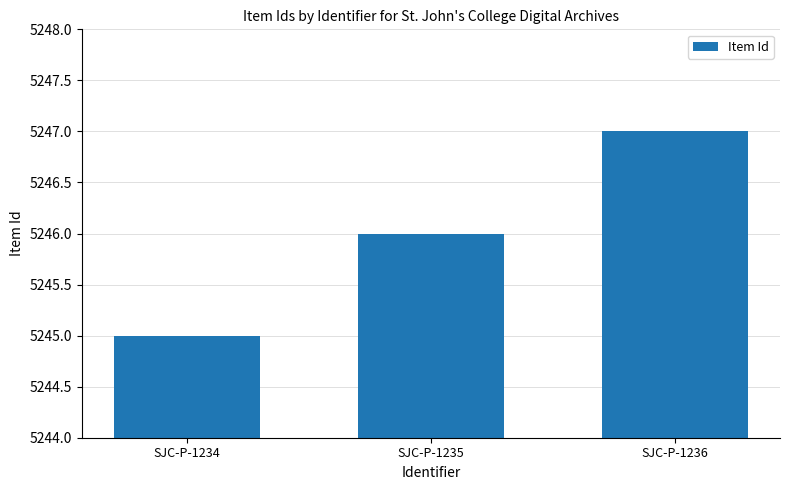

Which has a higher value, SJC-P-1236 or SJC-P-1234?

SJC-P-1236